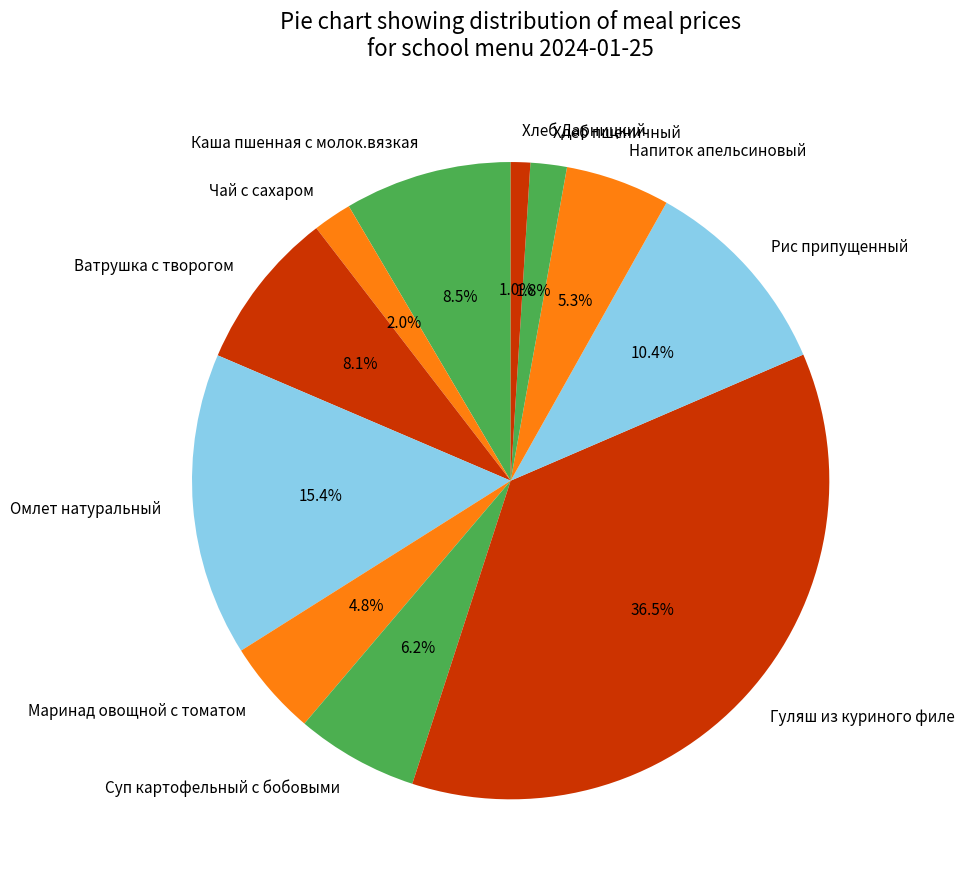

What percentage is NOT represented by Хлеб Дарницкий?

99.0%